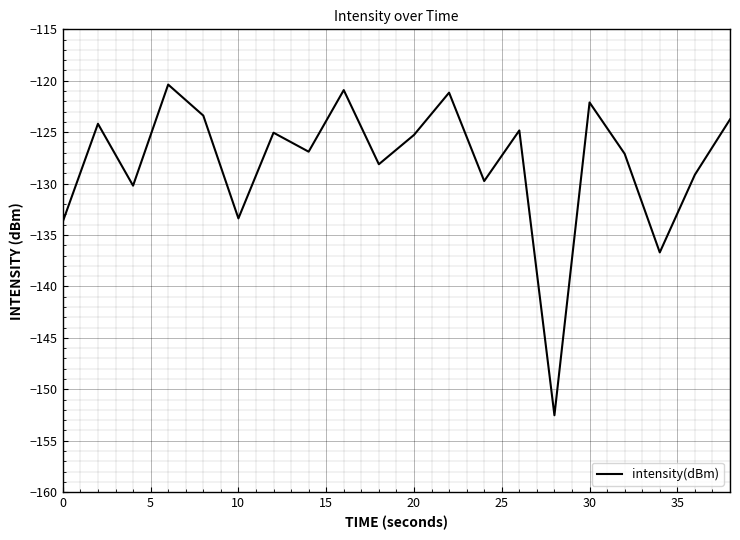

What is the difference between the maximum and minimum values?

32.2